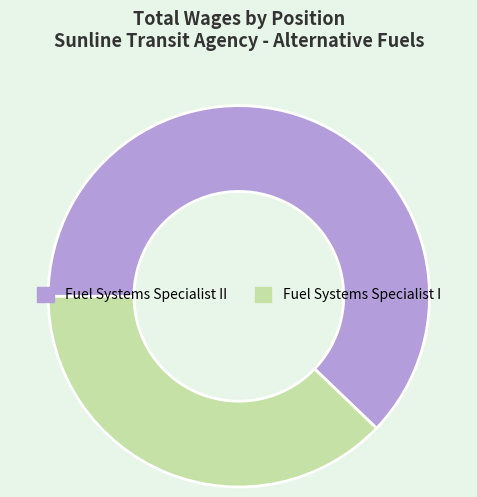

Count the number of slices in the pie.

2